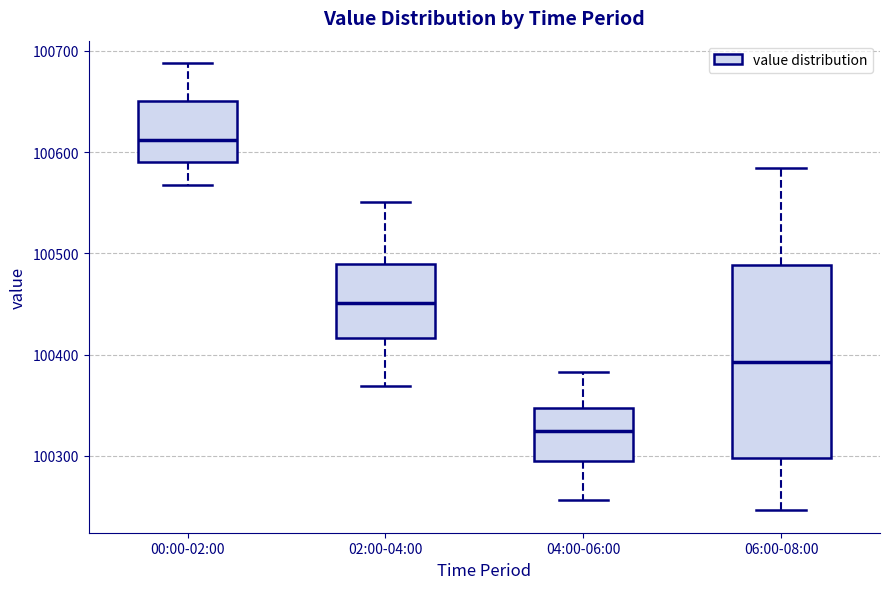

Comparing the boxes themselves (not the whiskers), which one is the tallest?

06:00-08:00